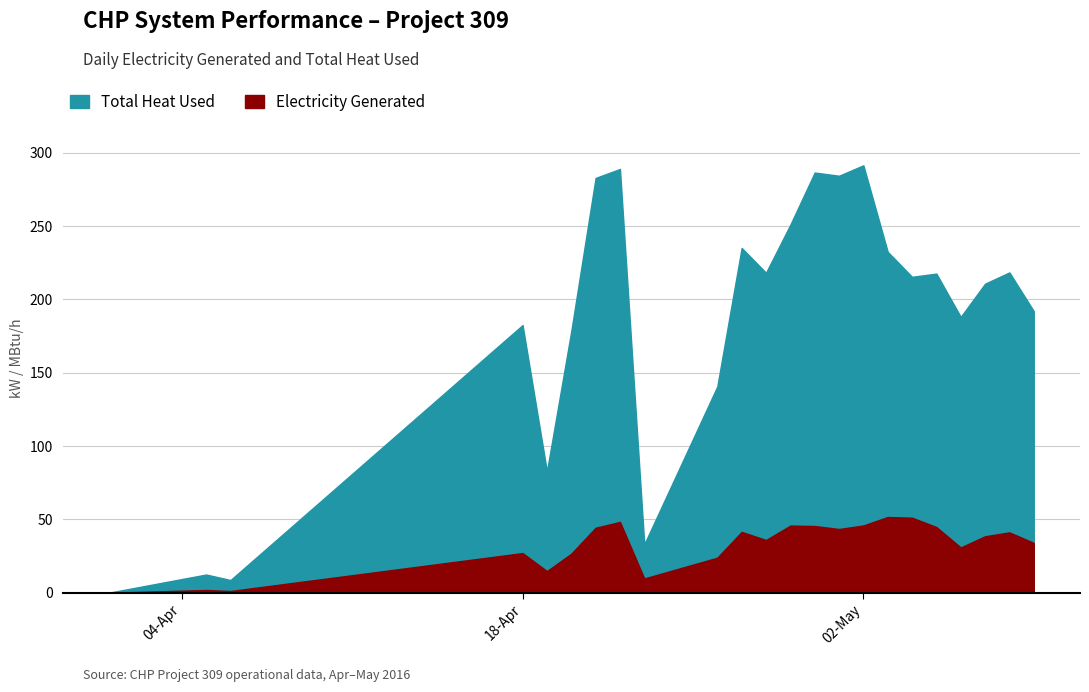

Count the number of data series in this chart.

2